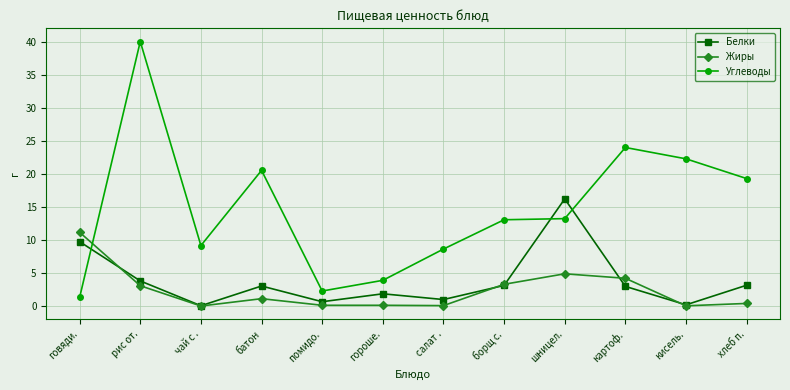

What is the label of the 8th point from the right?

помидо.